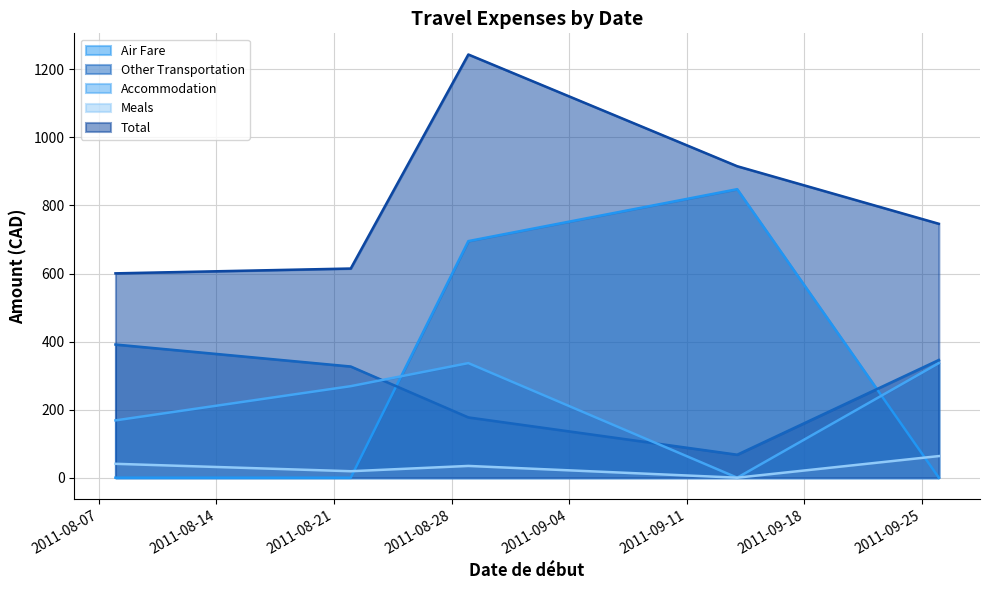

Reading left to right, transcribe all the data shown in this chart.

Air Fare: 0.0	0.0	695.2	847.8	0.0
Other Transportation: 391.3	326.7	177.1	67.5	345.9
Accommodation: 168.4	268.9	336.7	0.0	336.7
Meals: 40.8	19.0	34.5	0.0	63.5
Total: 600.5	614.6	1243.6	915.3	746.1